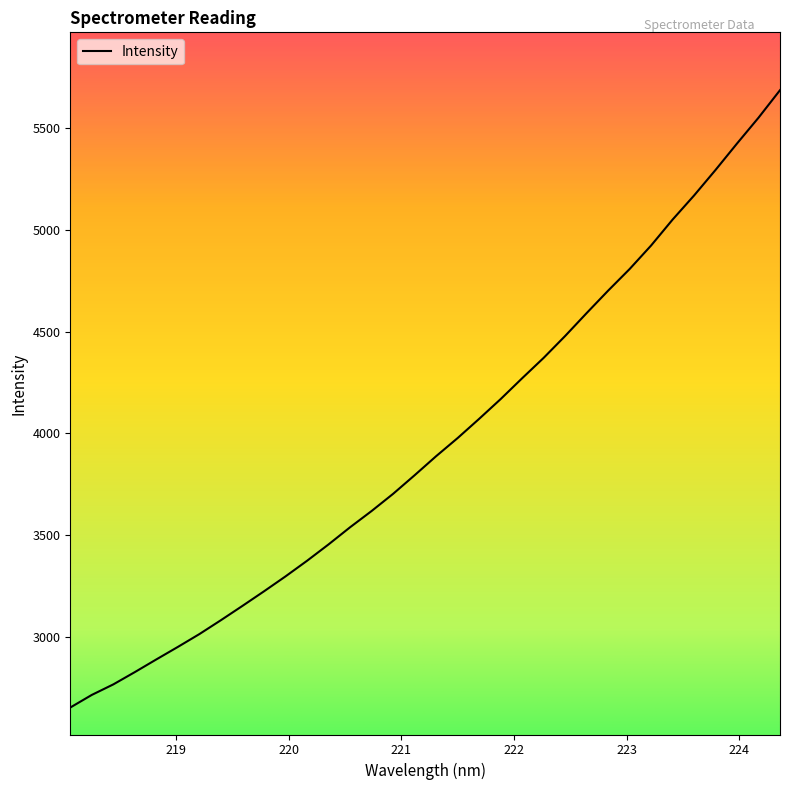

What is the minimum value shown in the chart?

2652.5